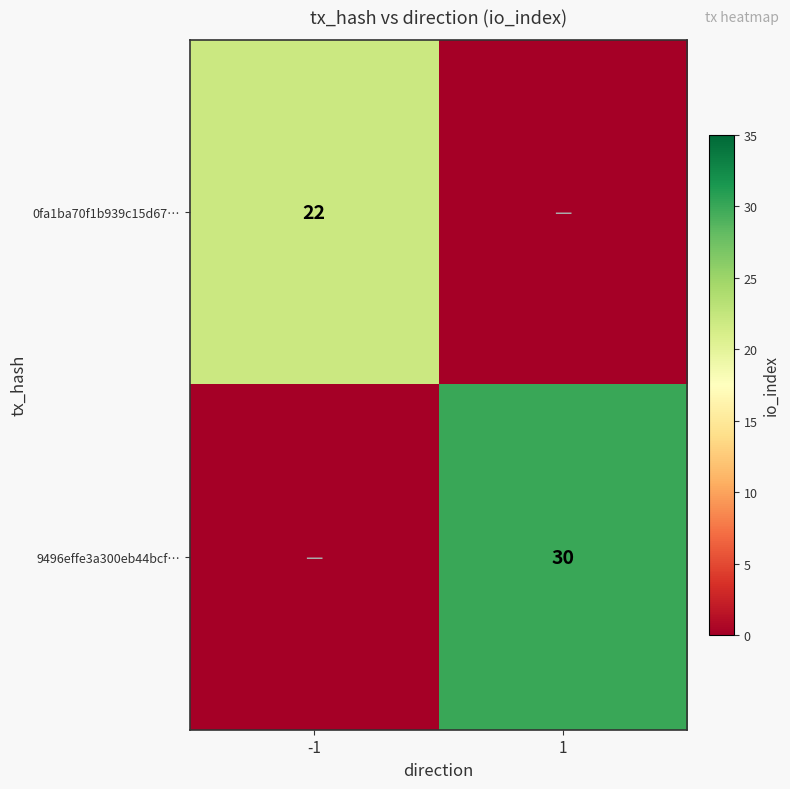

The value of 9496effe3a300eb44bcf… at 1 is 30. True or false?

True